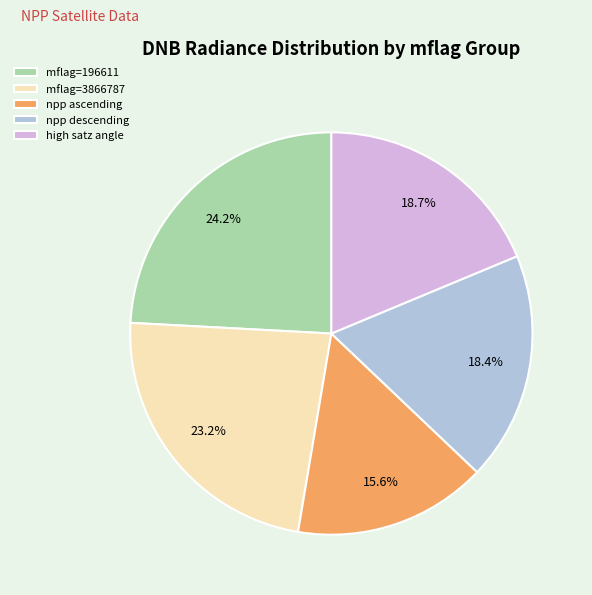

Does mflag=3866787 account for over 50% of the chart?

No